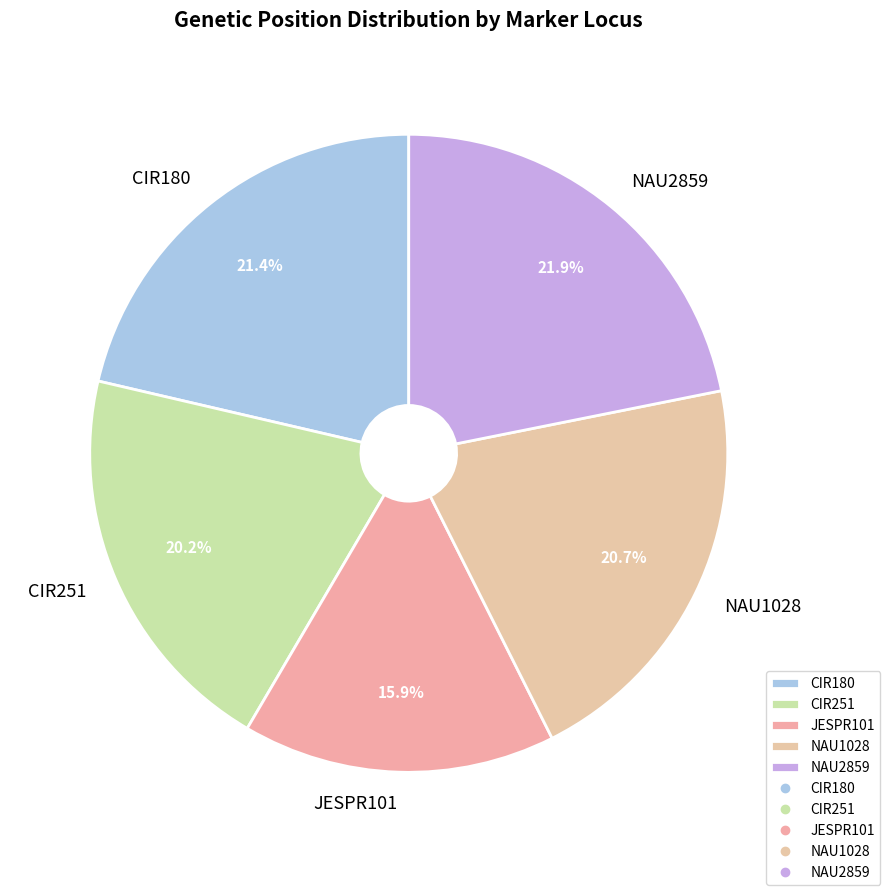

Which slice is the smallest?

JESPR101